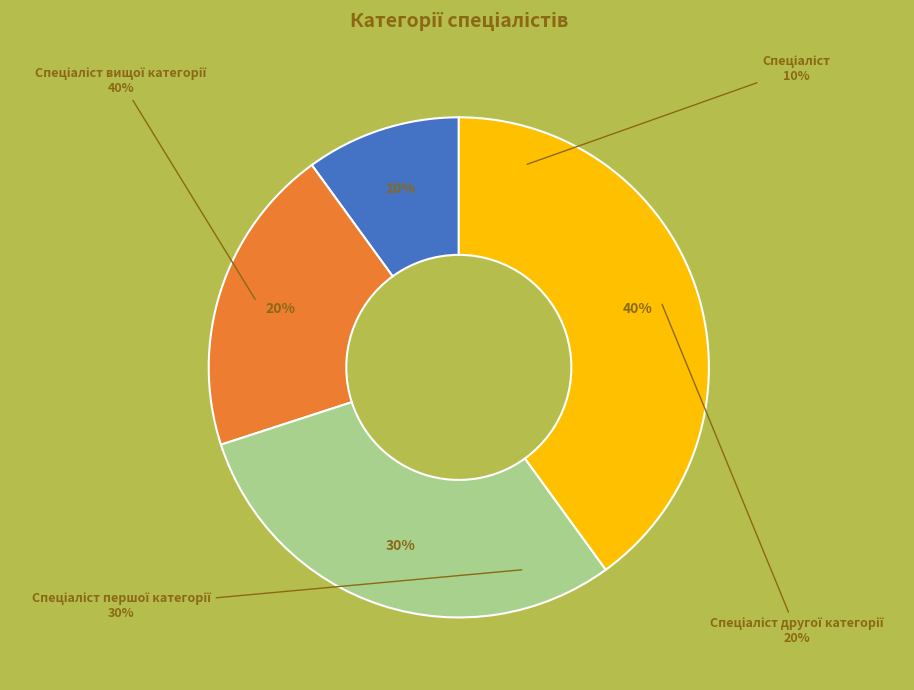

Combined, what portion of the pie is Спеціаліст другої категорії and Спеціаліст?

30.0%